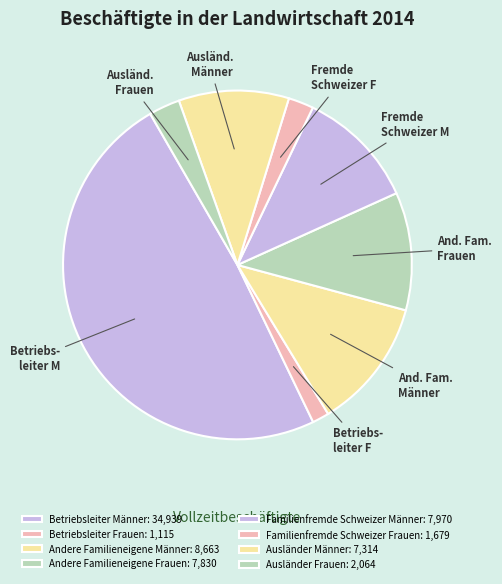

How many slices are in this pie chart?

8